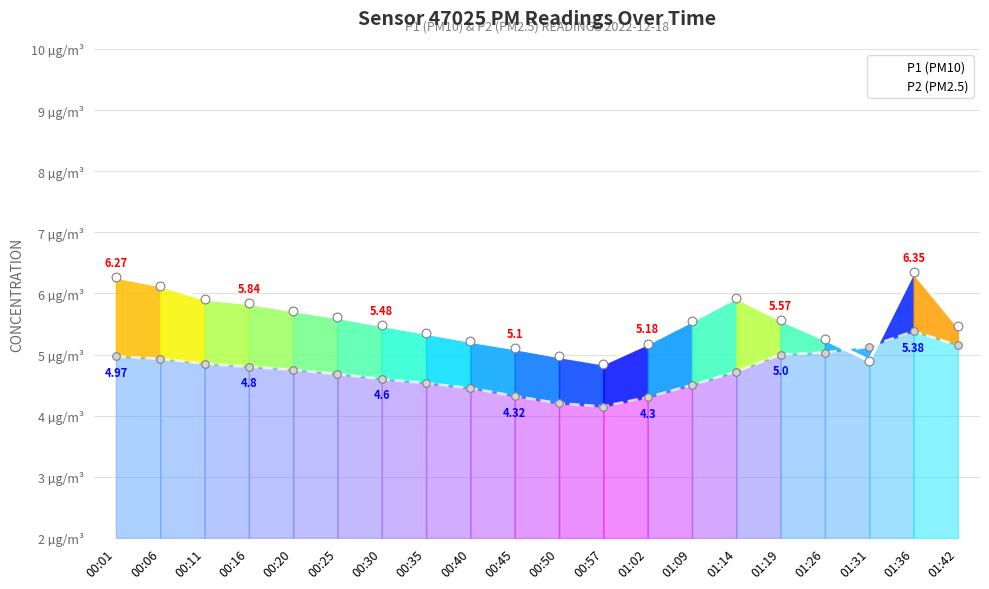

Which series has the widest spread of Y values?

P1 (PM10)